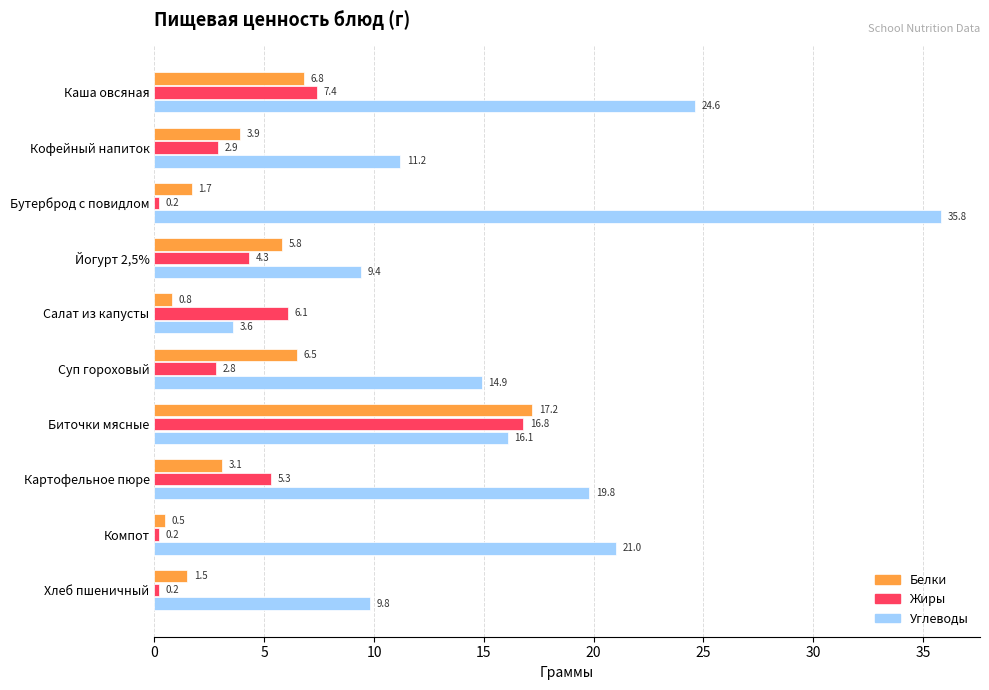

What is the sum of all Жиры values?

46.2